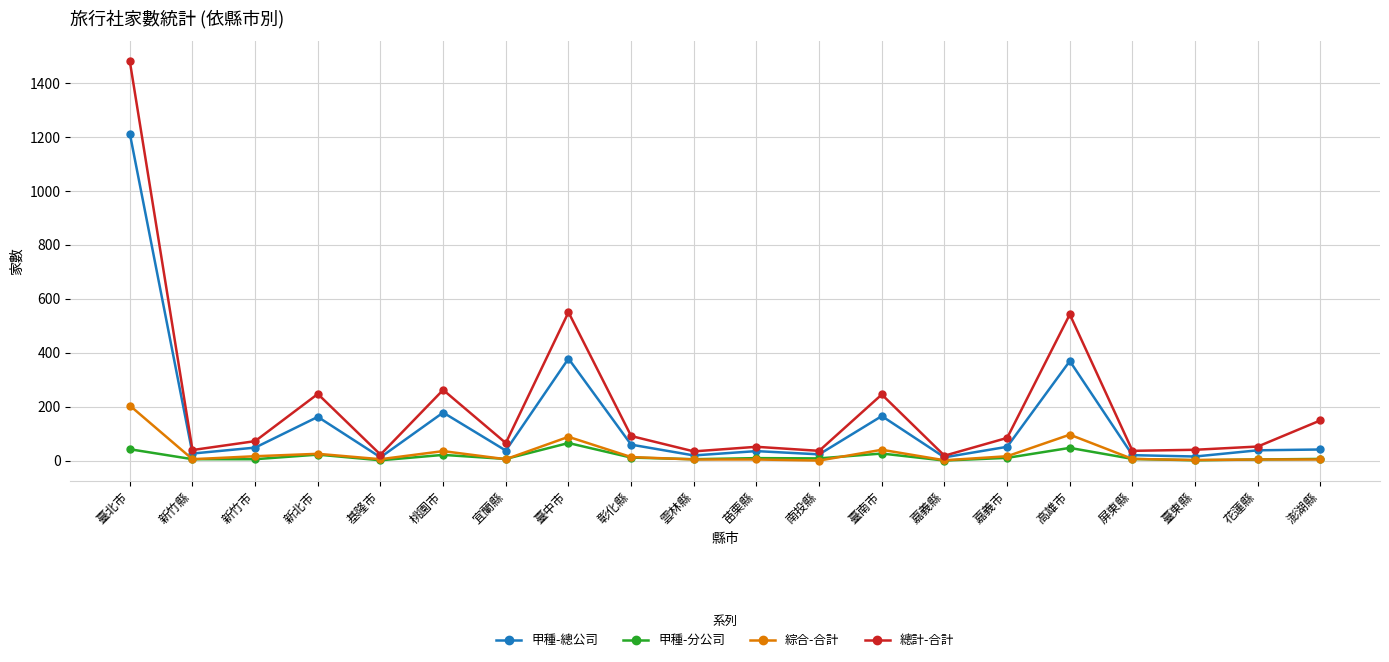

Which category has the highest value in the 綜合-合計 series?

臺北市